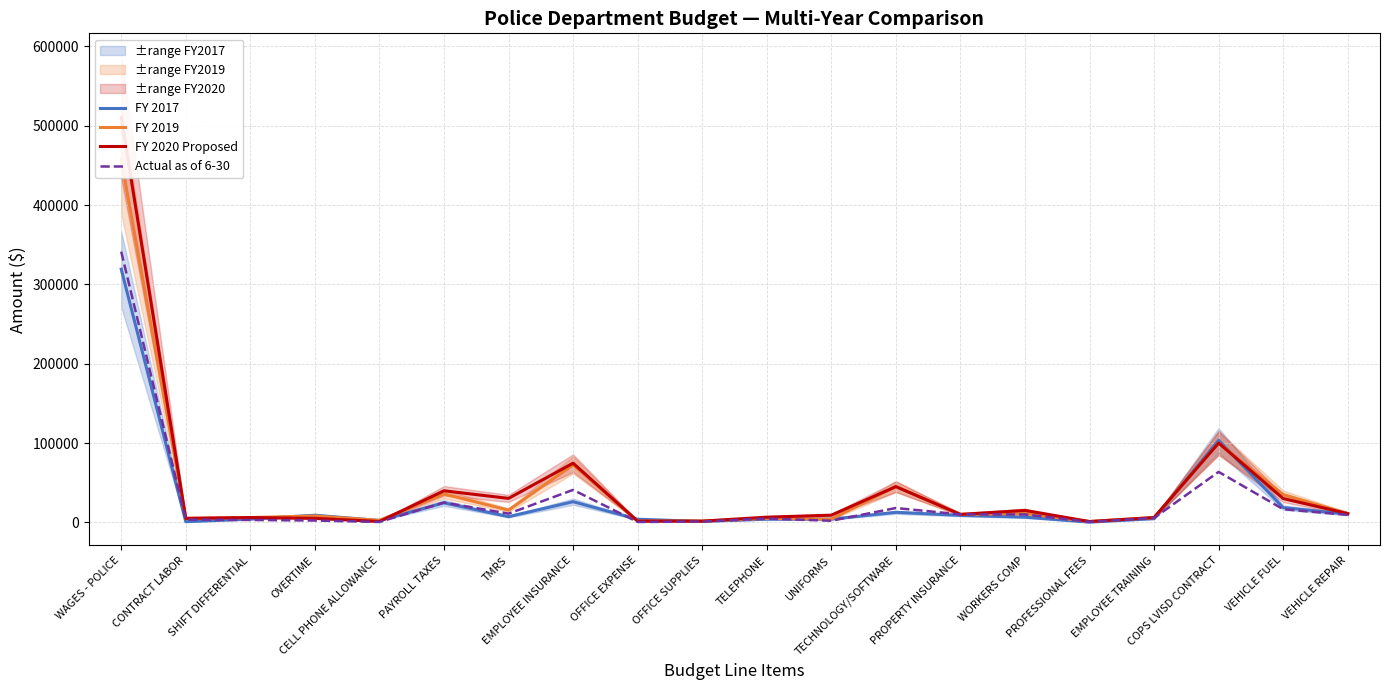

What is the maximum value shown in the chart?

510609.0